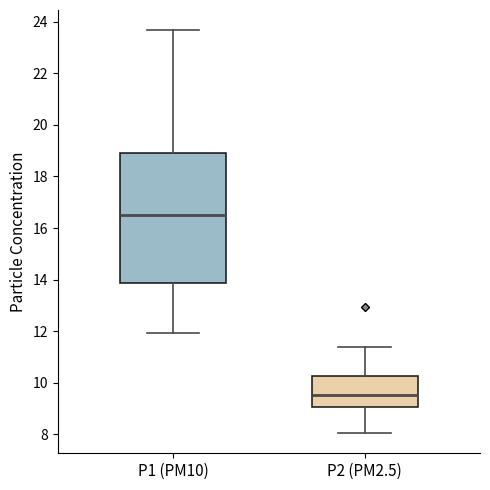

Where is the lower edge of the box for P2 (PM2.5) on the y-axis? The values are not printed on the chart, so give them approximately, as read against the axis.

9.0